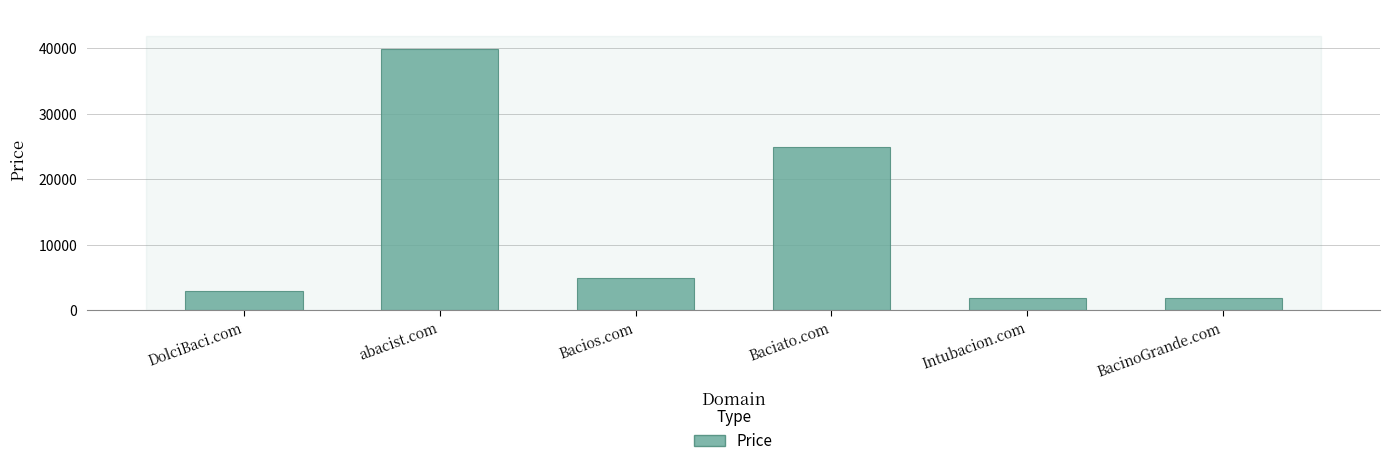

What is the label of the 2nd bar from the right?

Intubacion.com